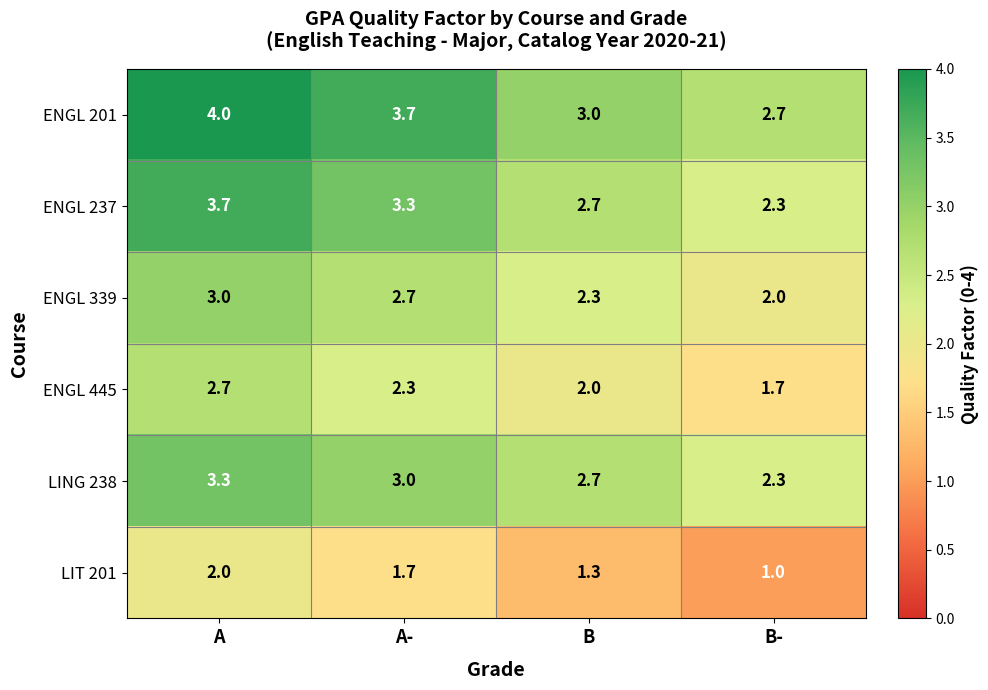

Which series has the widest spread of values?

ENGL 237